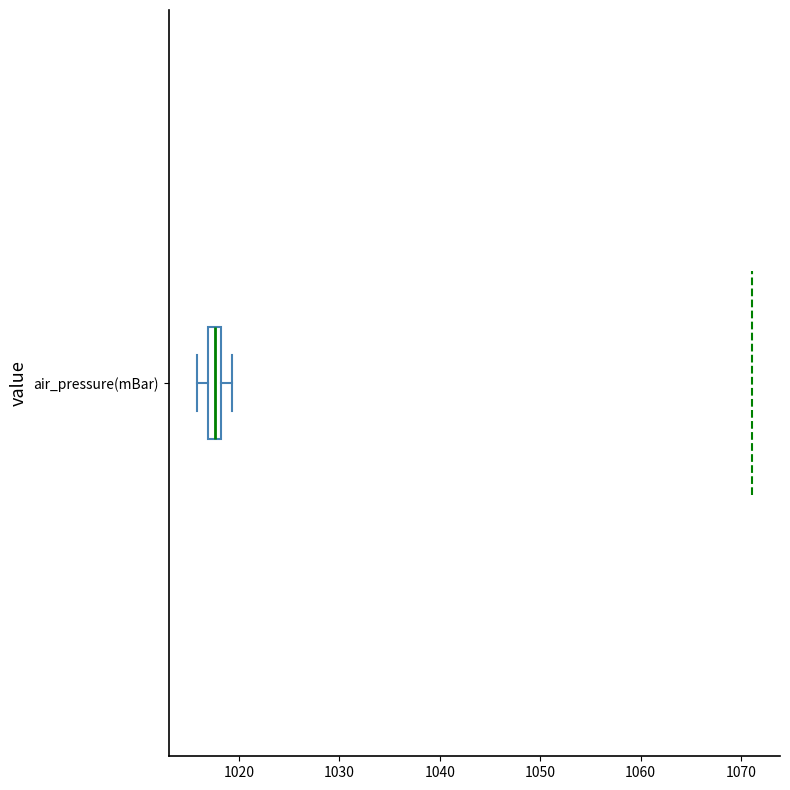

Where does the right whisker of the box for air_pressure(mBar) end on the x-axis? The values are not printed on the chart, so give them approximately, as read against the axis.

1019